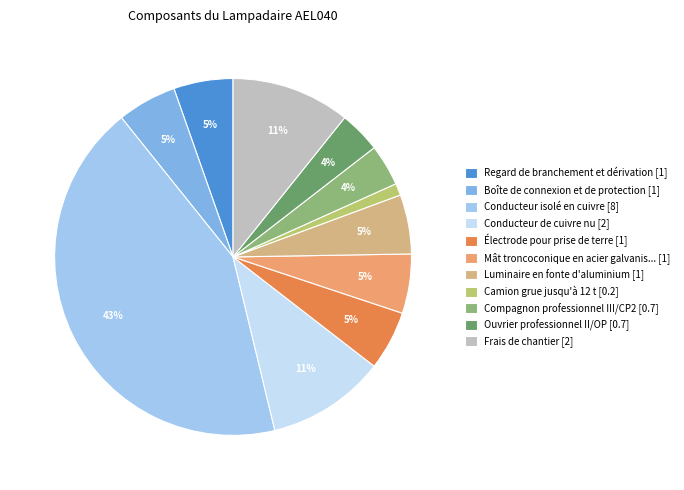

Is there a majority slice in this chart?

No